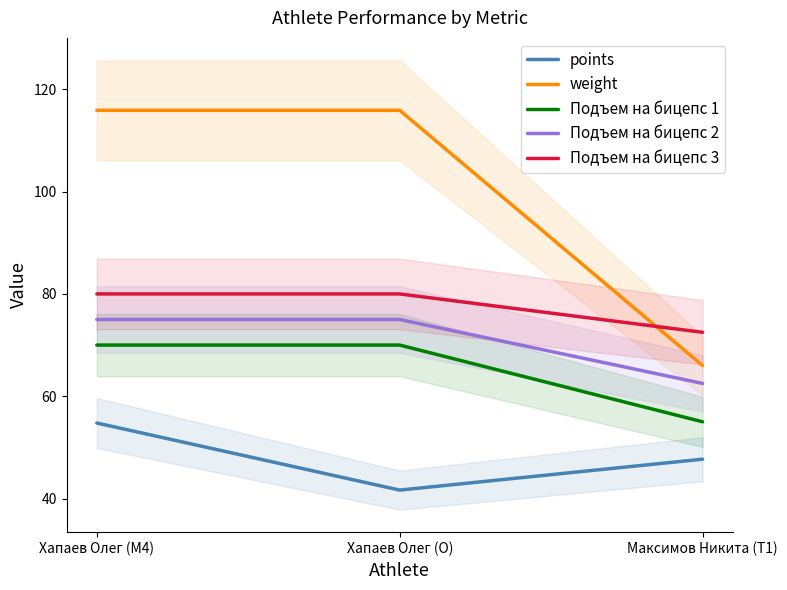

Which series has the largest range (max minus min)?

weight